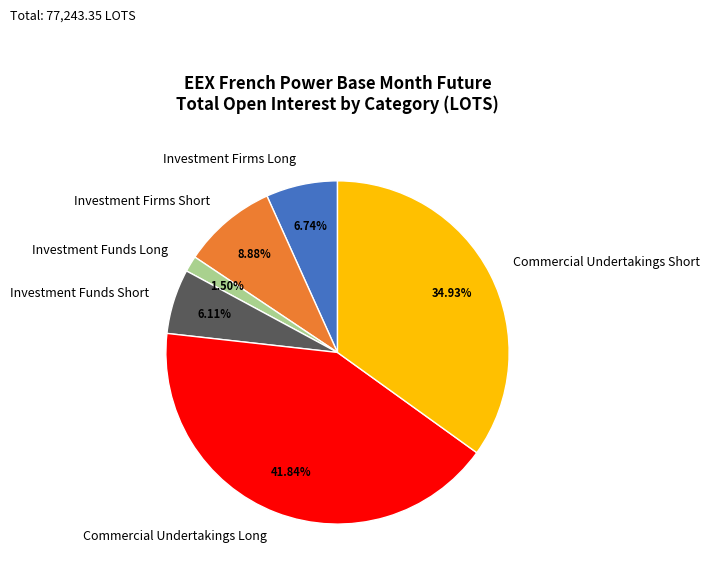

Is the sum of Commercial Undertakings Long and Investment Firms Short greater than half?

Yes